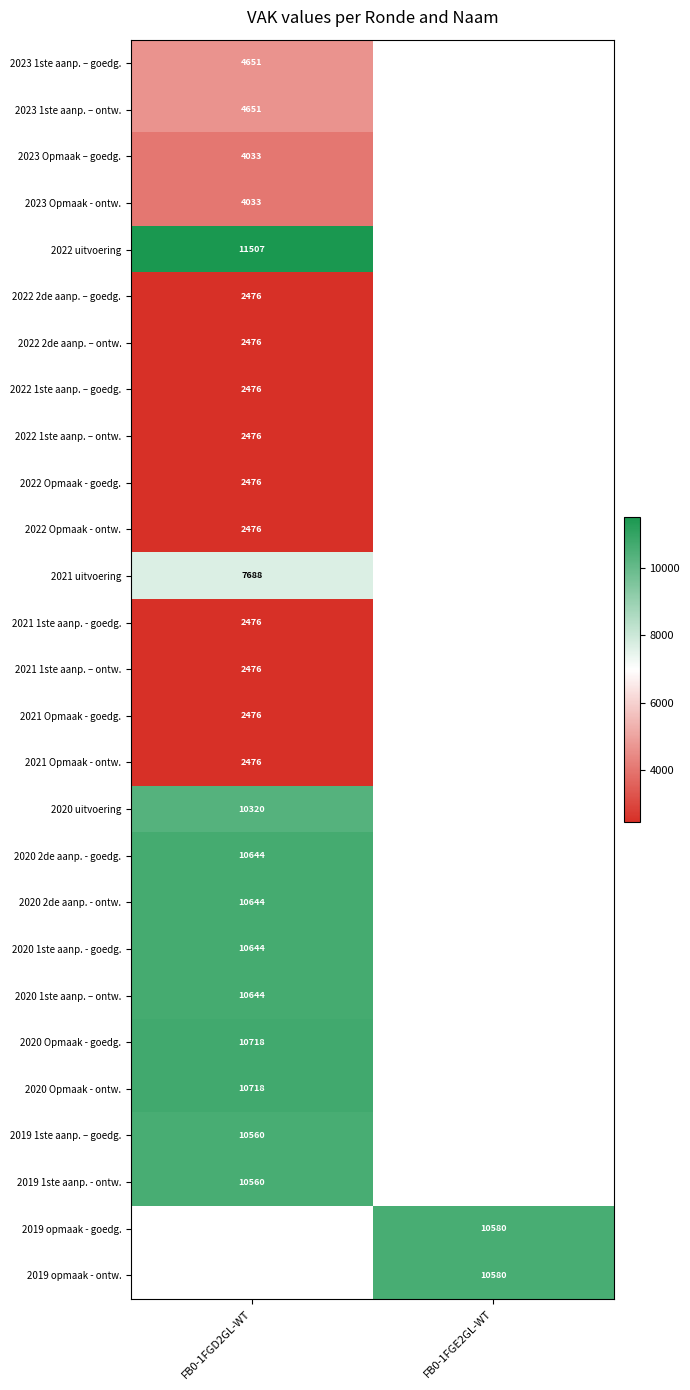

Is it true that 2019 1ste aanp. – goedg. equals 10560 at FB0-1FGD2GL-WT?

True